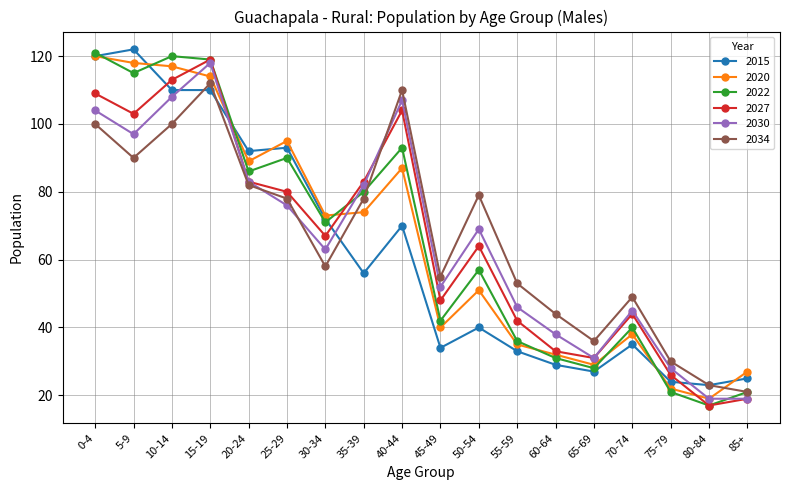

What is the difference between the maximum and minimum values in the 2015 series?

99